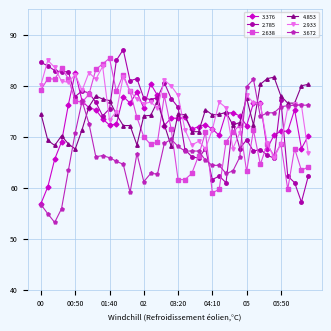

What is the difference between the second highest and minimum values in the 2.638 series?

25.3